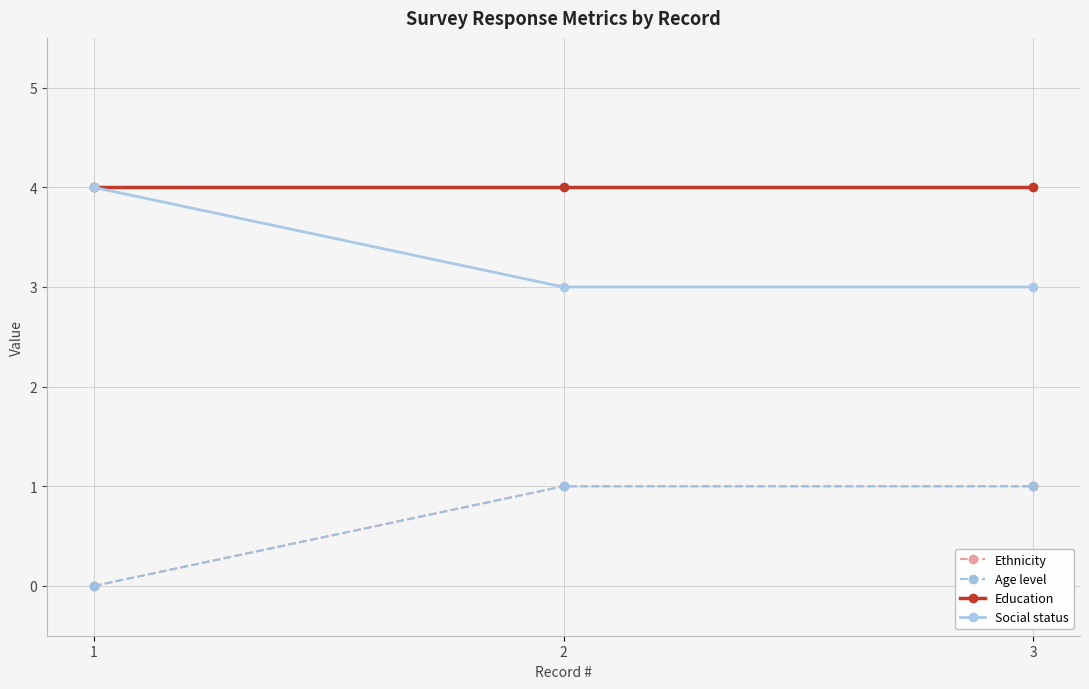

What is the total value across all series at 2?

9